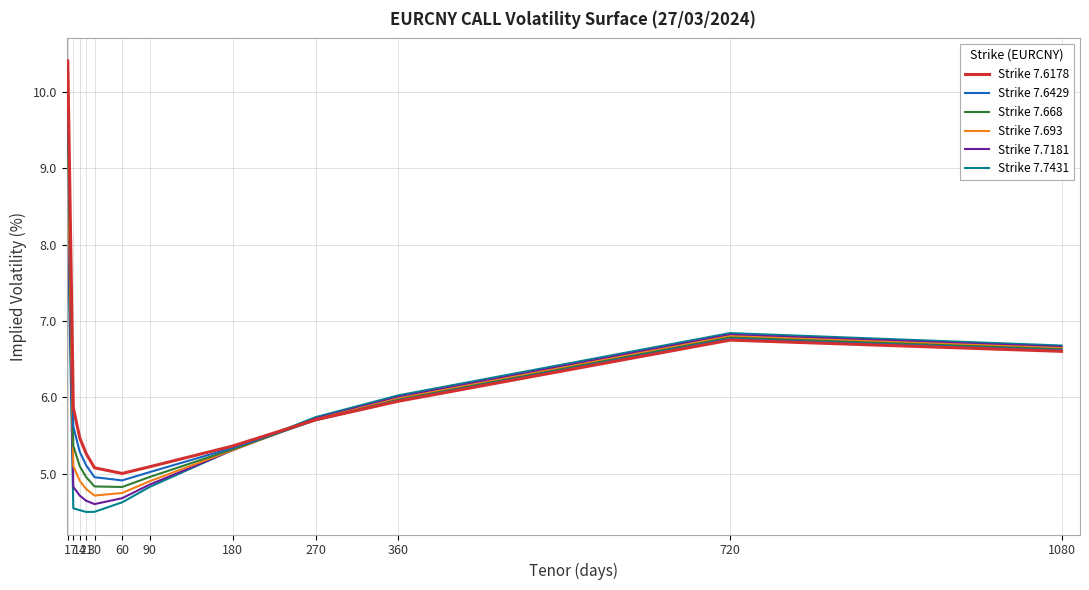

How many values in the Strike 7.7431 series are below 5?

6